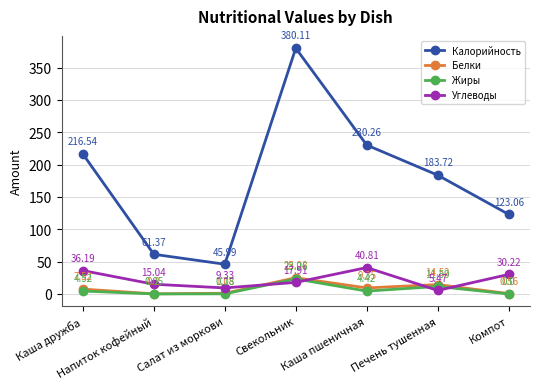

After their last crossing, which series has the higher values: Жиры or Углеводы?

Углеводы